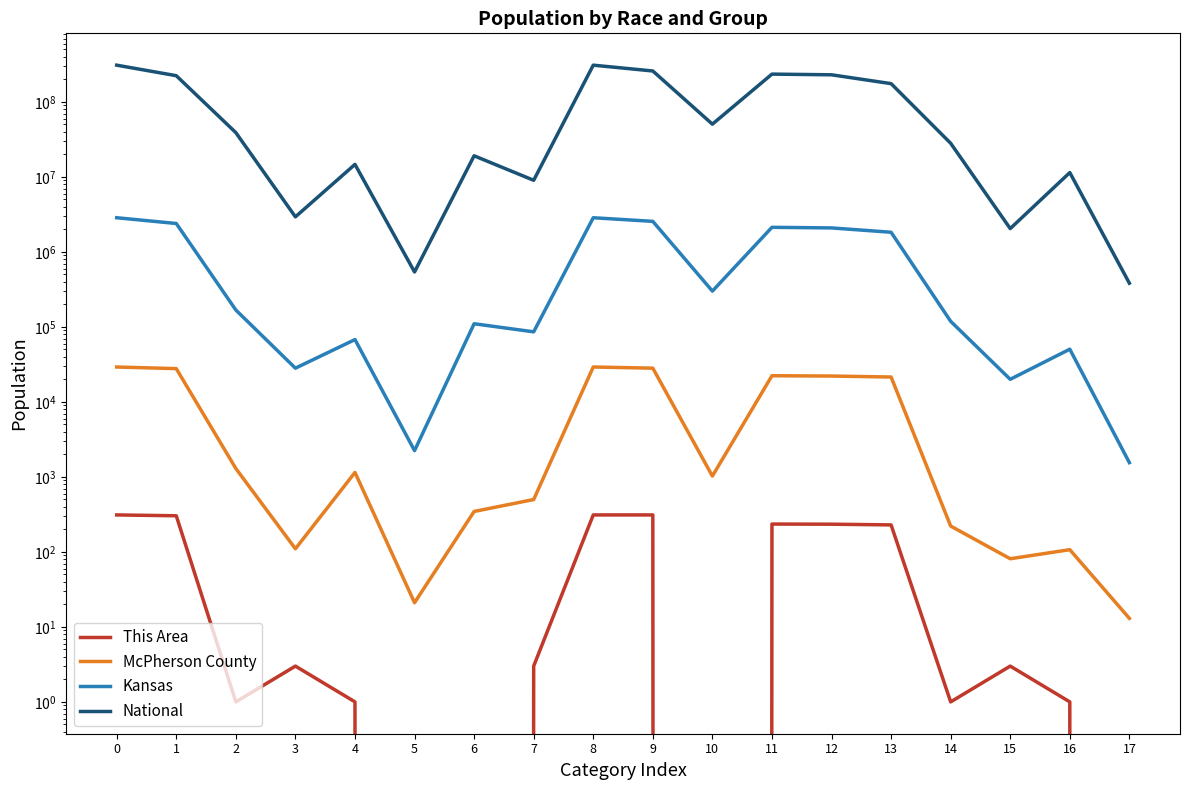

At how many categories does at least one series exceed 275525892?

2